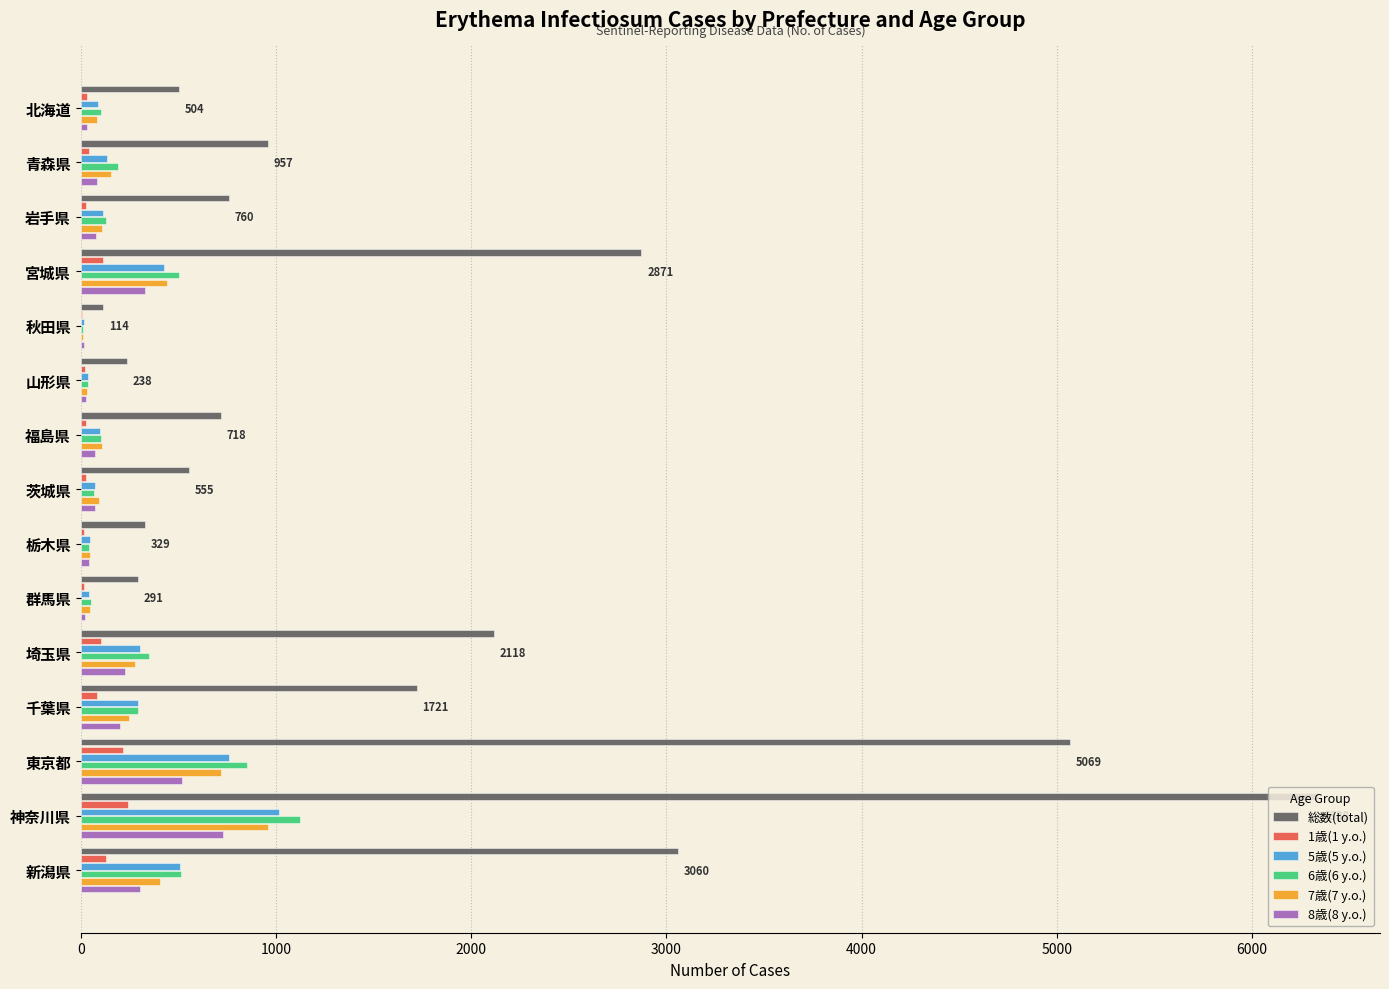

What are all the series names shown in the legend?

総数(total), 1歳(1 y.o.), 5歳(5 y.o.), 6歳(6 y.o.), 7歳(7 y.o.), 8歳(8 y.o.)